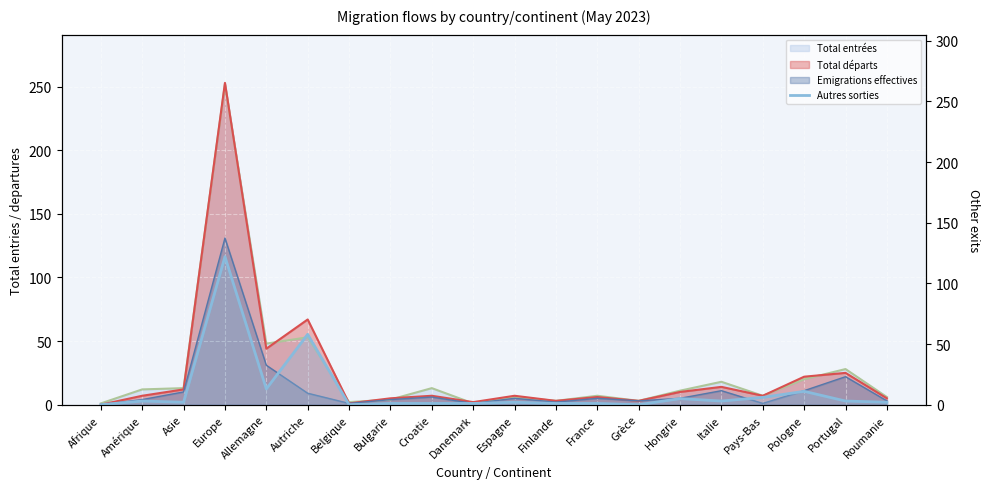

Reading left to right, list all the values displayed in this chart.

Afrique=0	Amérique=3	Asie=2	Europe=122	Allemagne=13	Autriche=58	Belgique=0	Bulgarie=1	Croatie=1	Danemark=1	Espagne=2	Finlande=1	France=1	Grèce=0	Hongrie=5	Italie=3	Pays-Bas=6	Pologne=11	Portugal=3	Roumanie=2